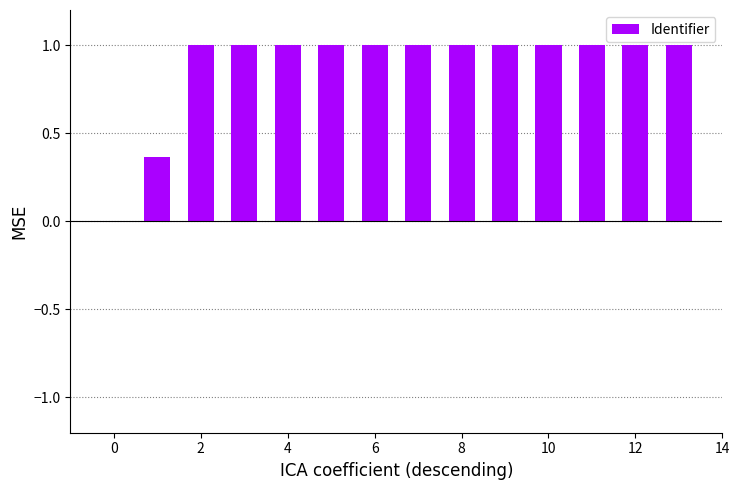

How many values are above zero?

13